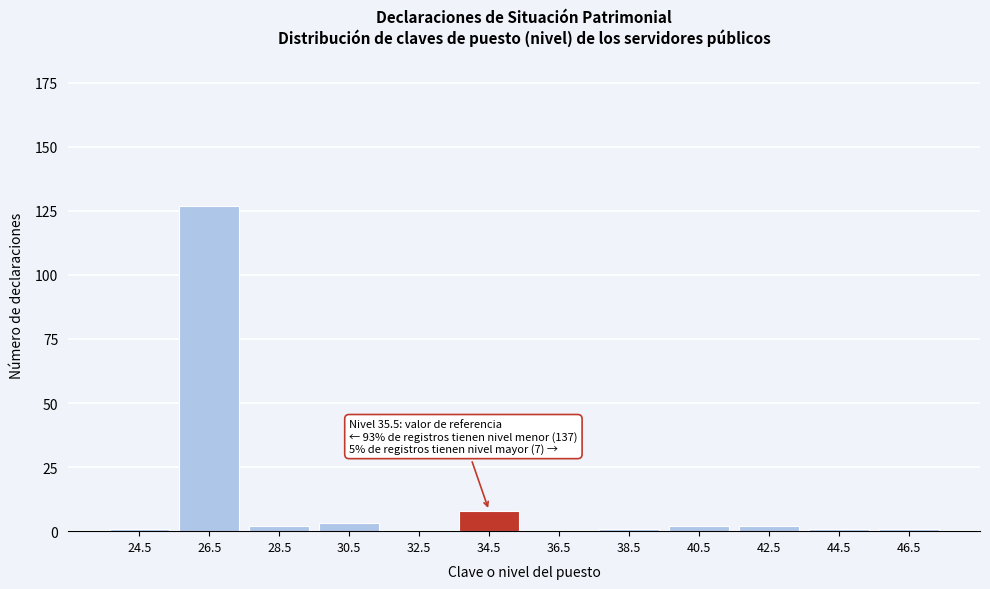

Reading left to right, what are all the values shown in this chart?

24.5=1	26.5=127	28.5=2	30.5=3	32.5=0	34.5=8	36.5=0	38.5=1	40.5=2	42.5=2	44.5=1	46.5=1